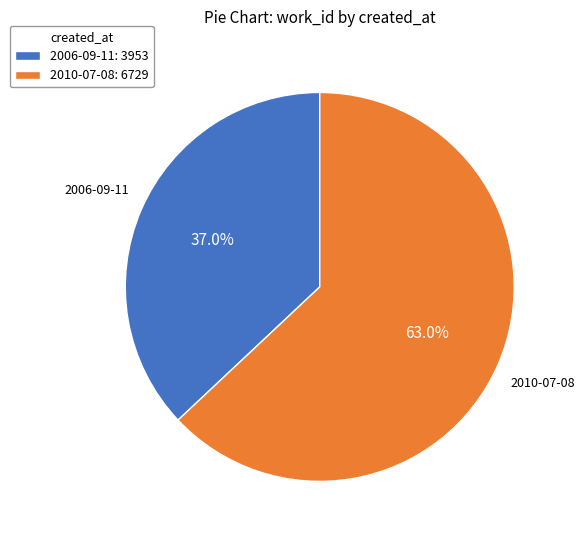

The 2006-09-11 slice represents 30% of the pie. True or false?

False